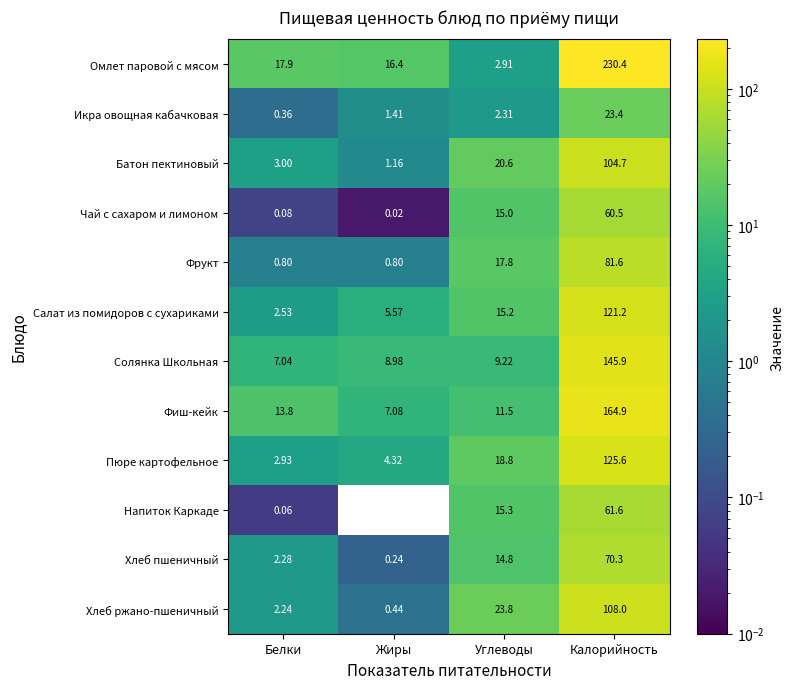

What is the spread (max minus min) of values at Жиры?

16.4